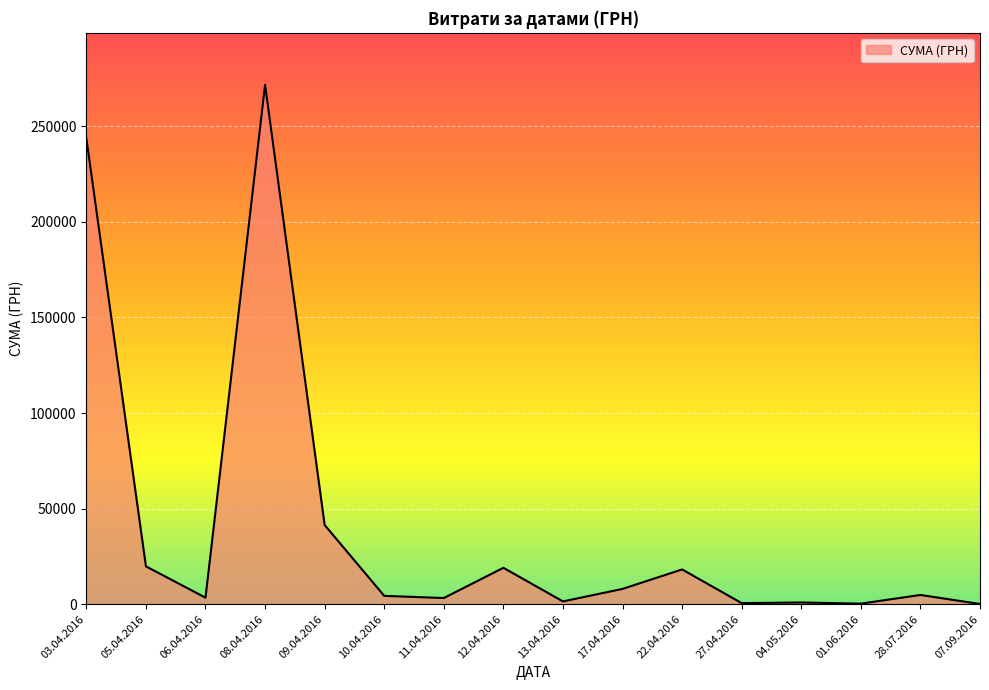

How many series are shown in this chart?

1